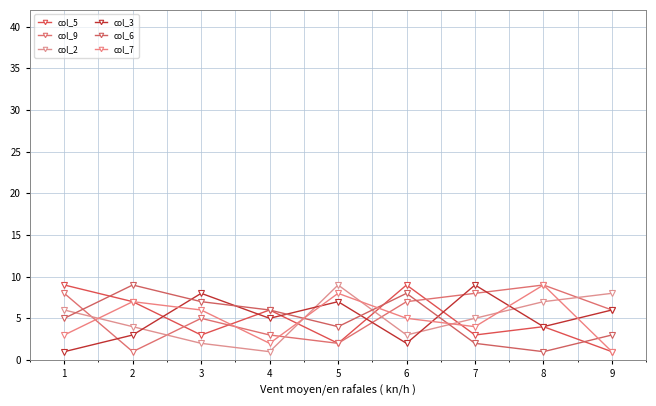

What is the difference between the maximum and second lowest values in the col_3 series?

7